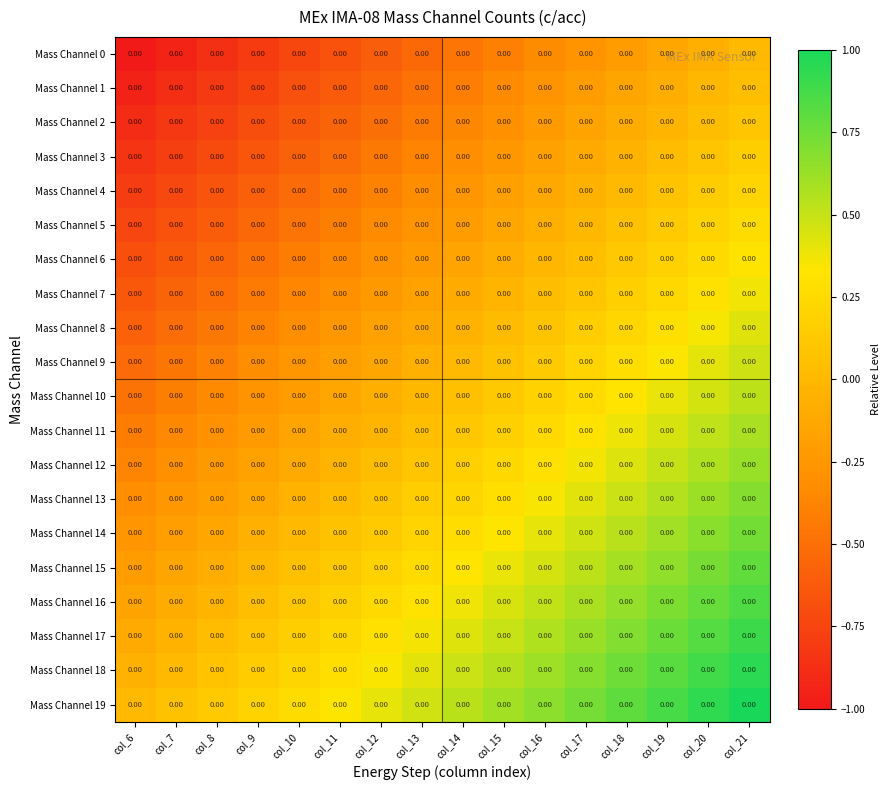

List the series in order of their peak value, lowest first.

Mass Channel 0, Mass Channel 1, Mass Channel 2, Mass Channel 3, Mass Channel 4, Mass Channel 5, Mass Channel 6, Mass Channel 7, Mass Channel 8, Mass Channel 9, Mass Channel 10, Mass Channel 11, Mass Channel 12, Mass Channel 13, Mass Channel 14, Mass Channel 15, Mass Channel 16, Mass Channel 17, Mass Channel 18, Mass Channel 19